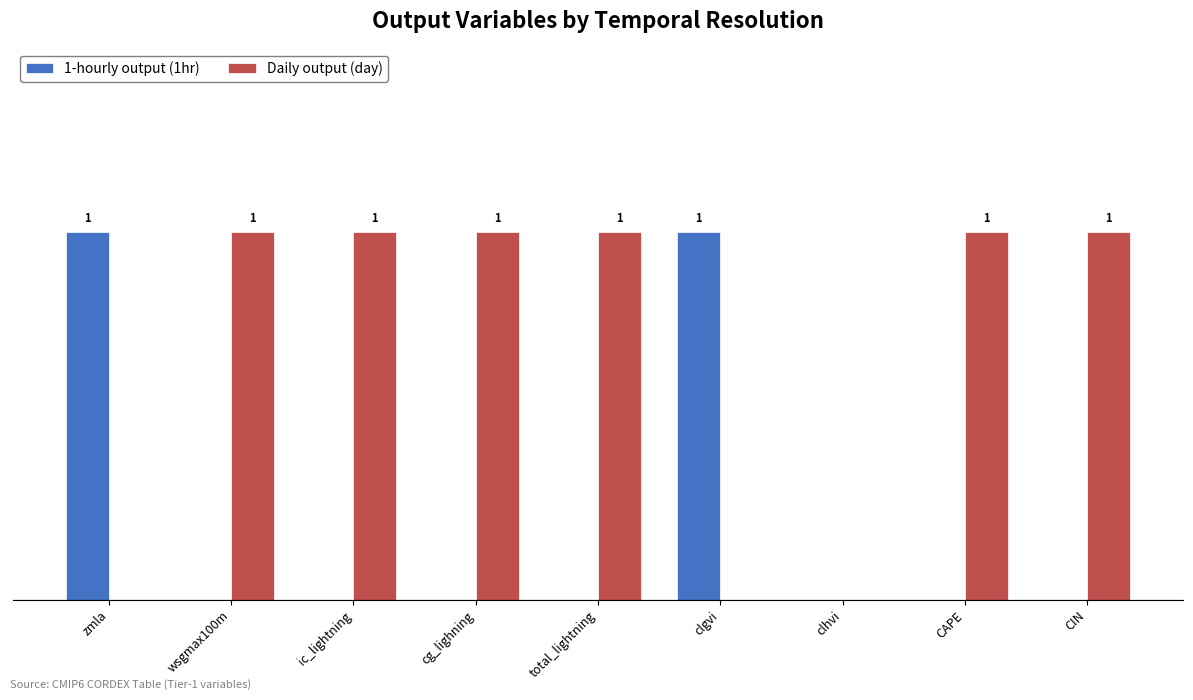

Are the bars horizontal?

No